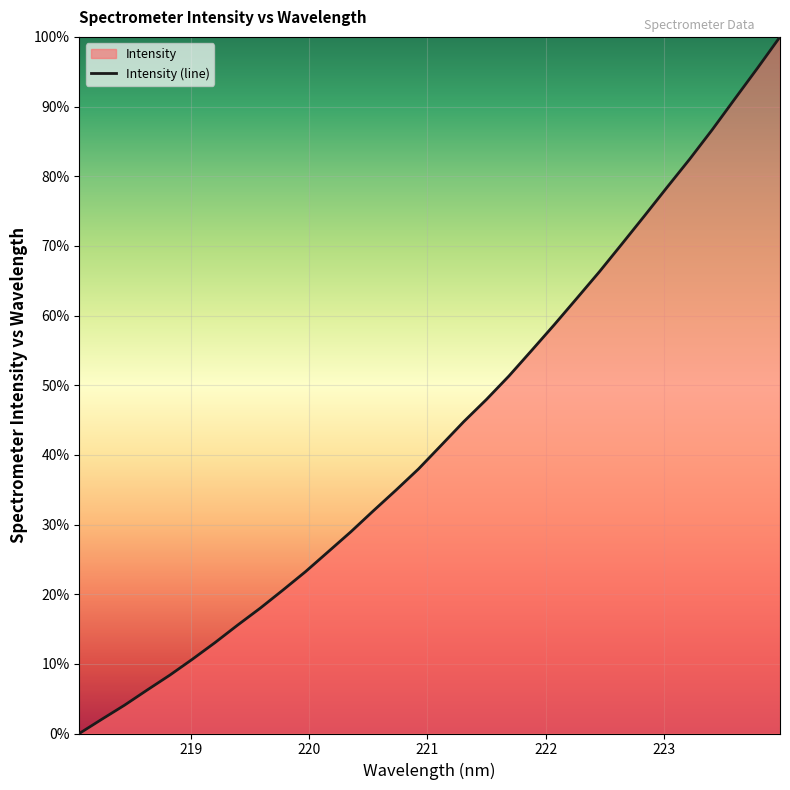

What is the maximum value shown in the chart?

100.0